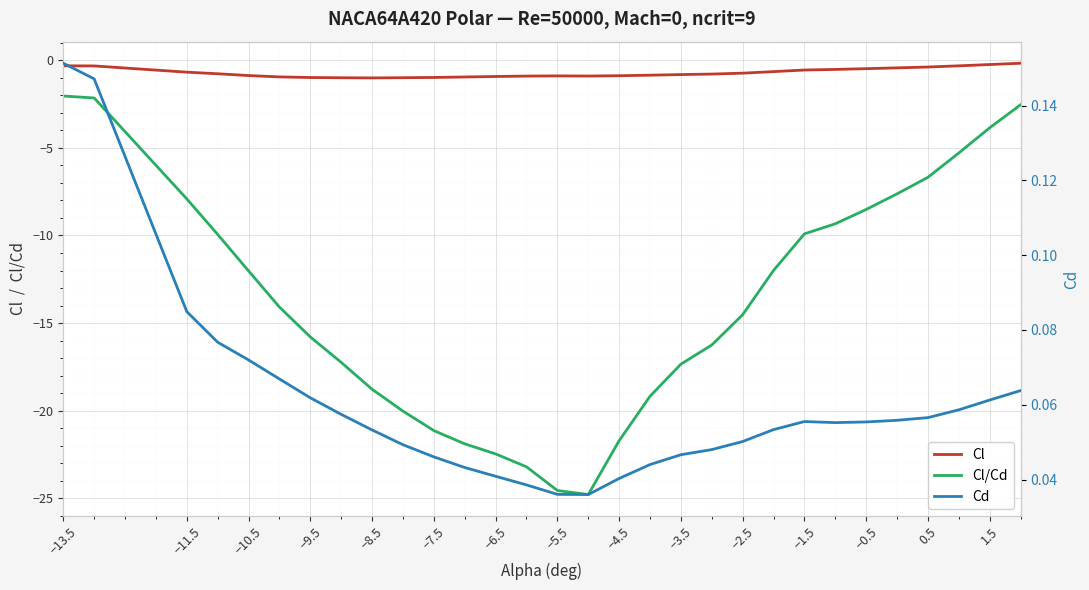

True or false: Cl has more than 0 points higher than both neighbors.

True